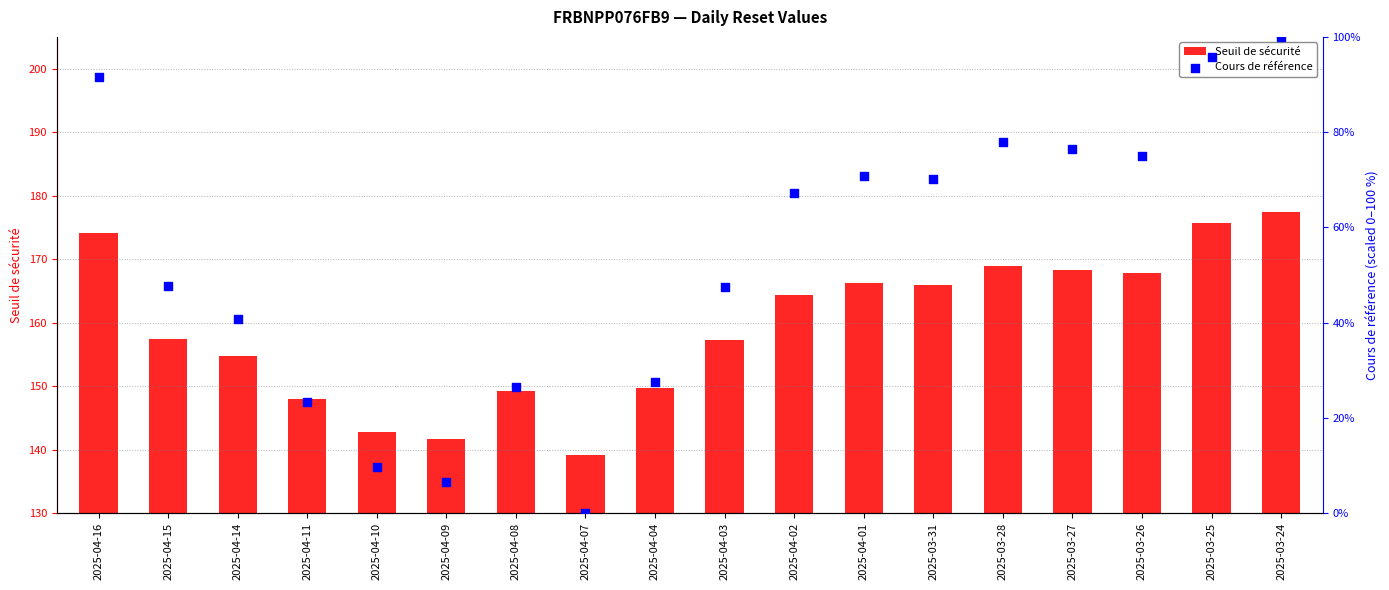

Is the value of Seuil de sécurité at 2025-04-14 greater than the value of Cours de référence at 2025-04-03?

Yes